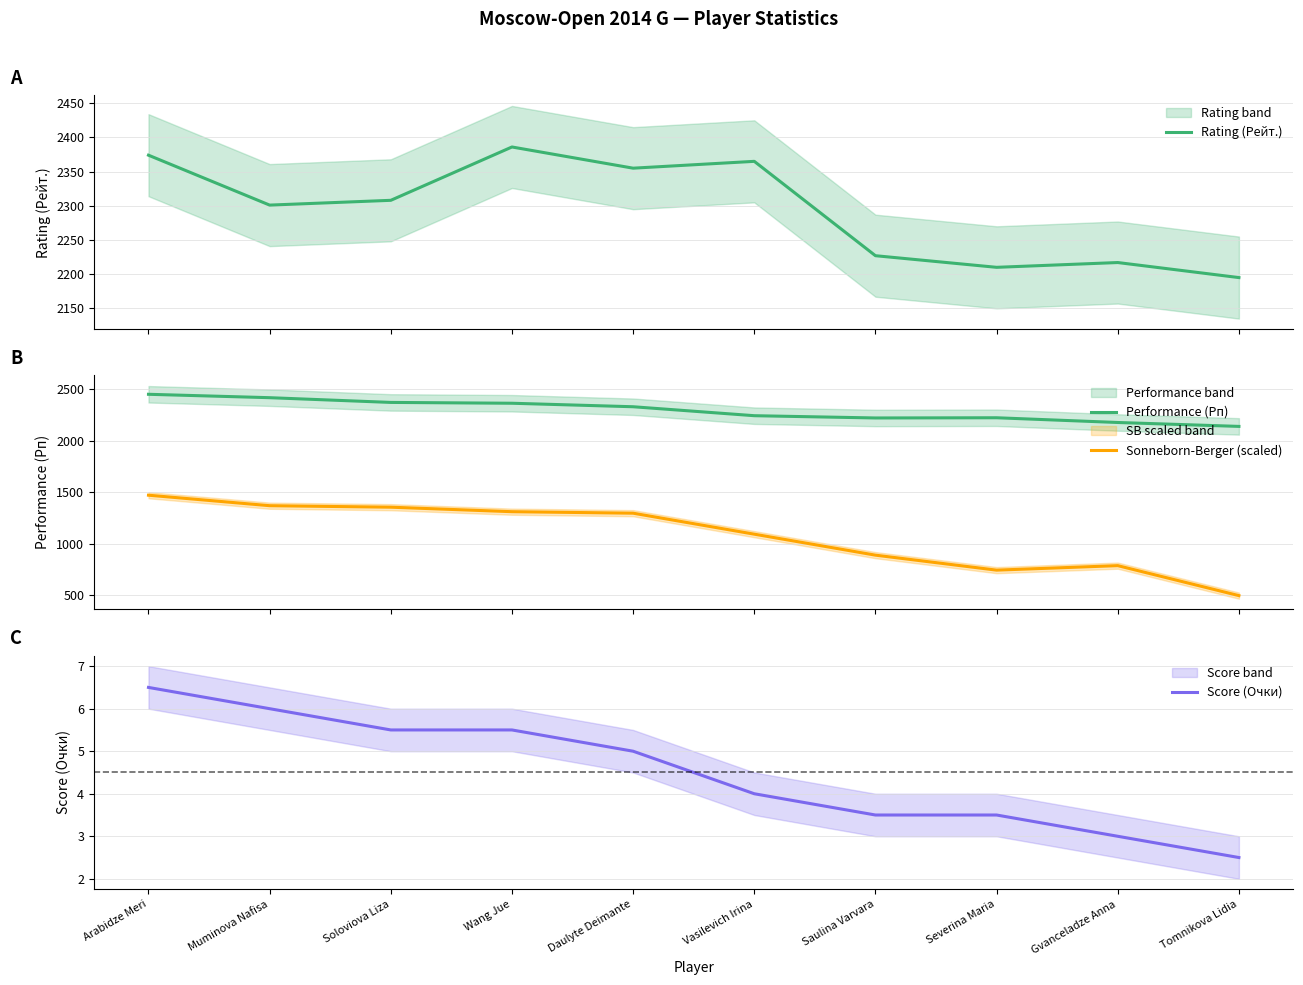

How many categories are shown in the chart?

10